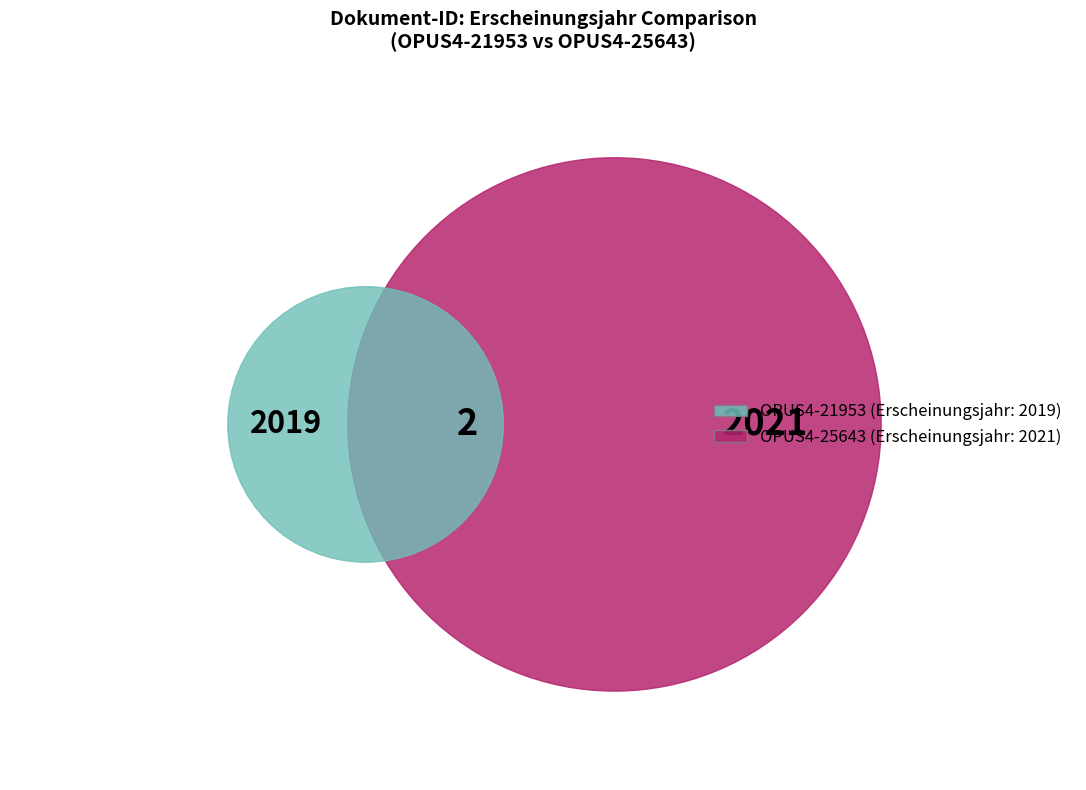

What is the smallest slice in the pie chart?

OPUS4-21953